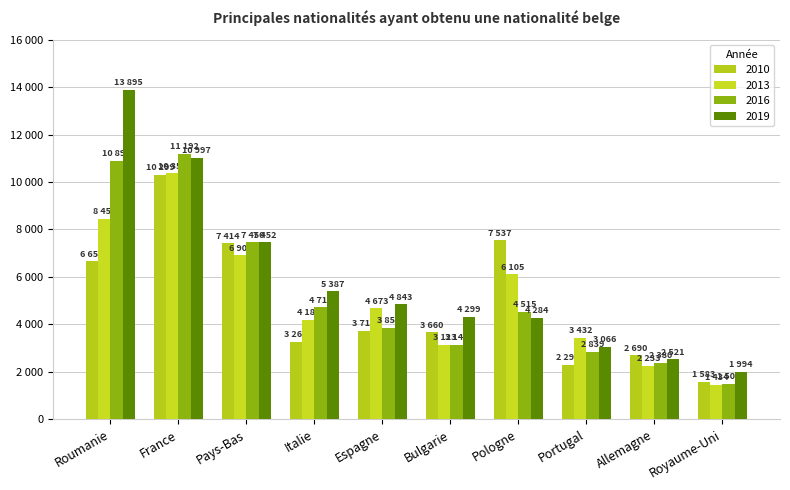

What is the difference between the second highest and second lowest values in the 2019 series?

8476